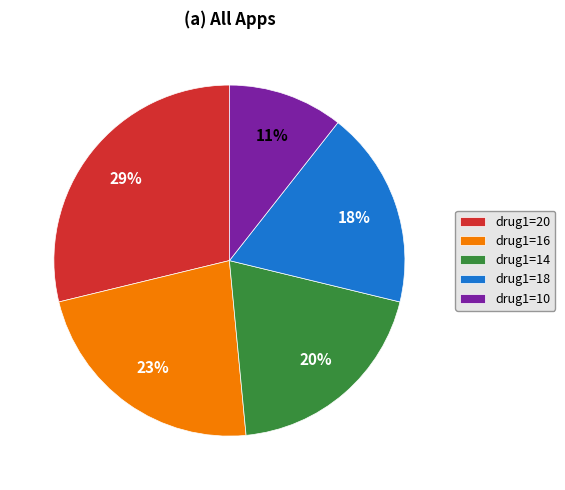

Is there any slice that represents more than half of the pie?

No